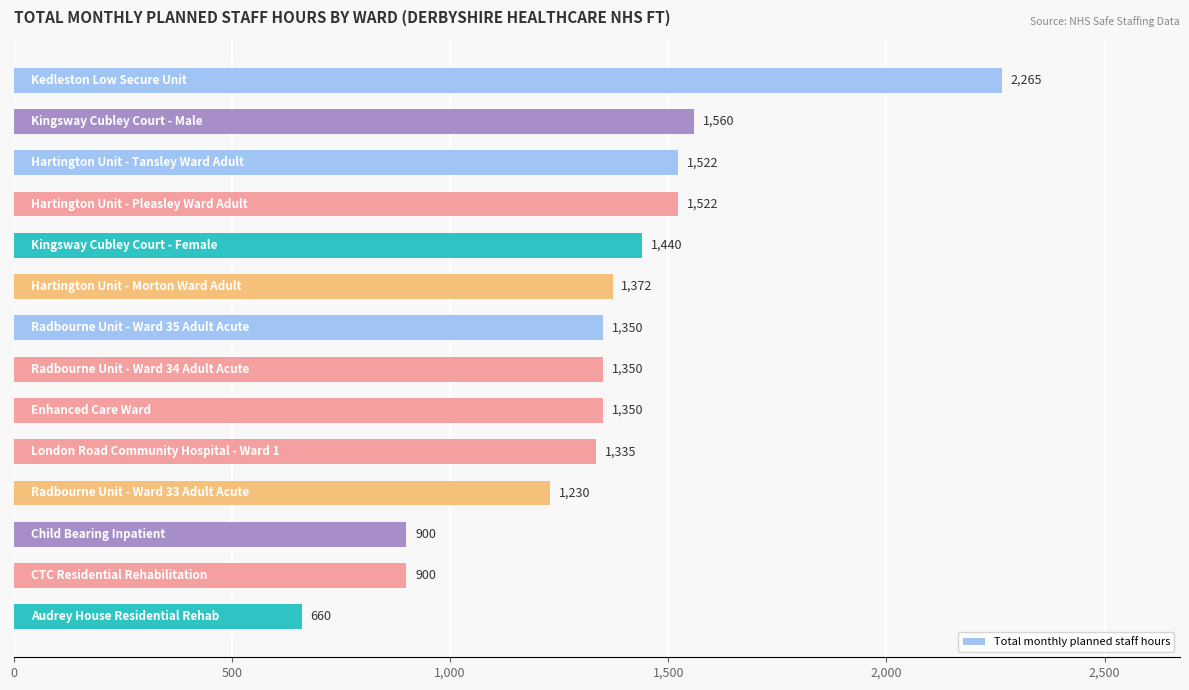

What is the value of the 14th bar from the top?

660.0